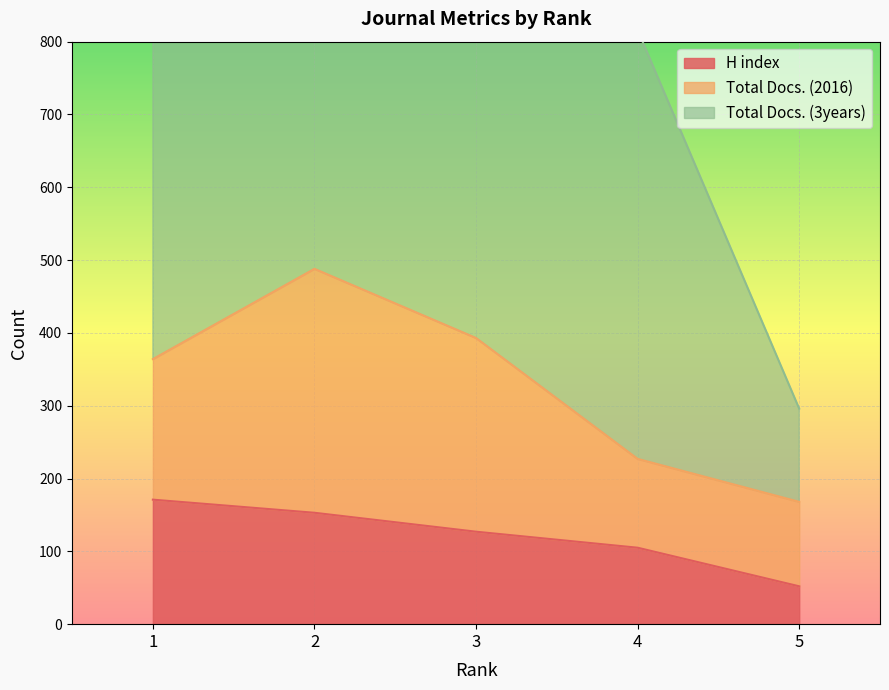

Count the H index values in the range 105 to 153.

3